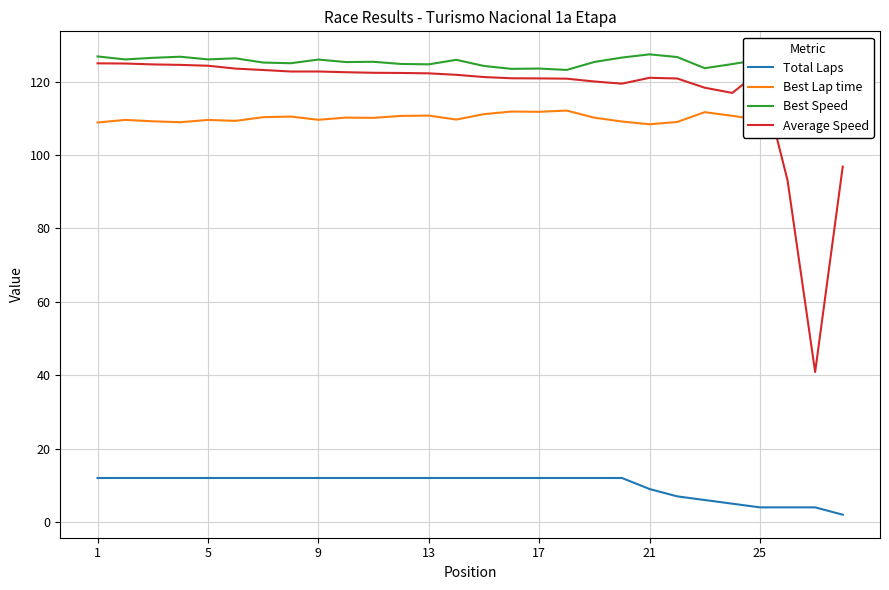

True or false: Total Laps and Average Speed intersect in this chart.

False